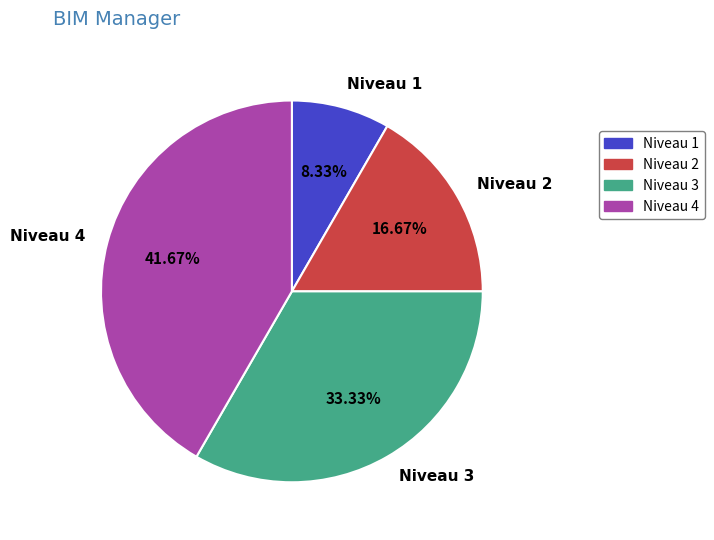

Rank the categories by value from highest to lowest.

Niveau 4, Niveau 3, Niveau 2, Niveau 1